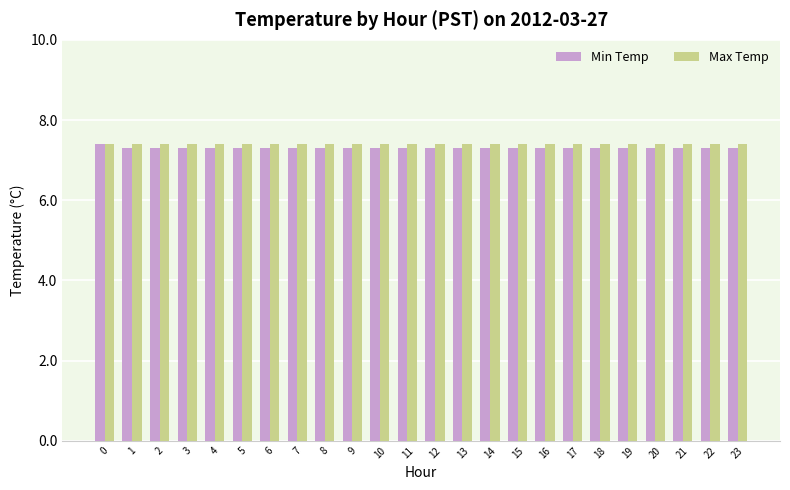

Which series has the largest range (max minus min)?

Min Temp